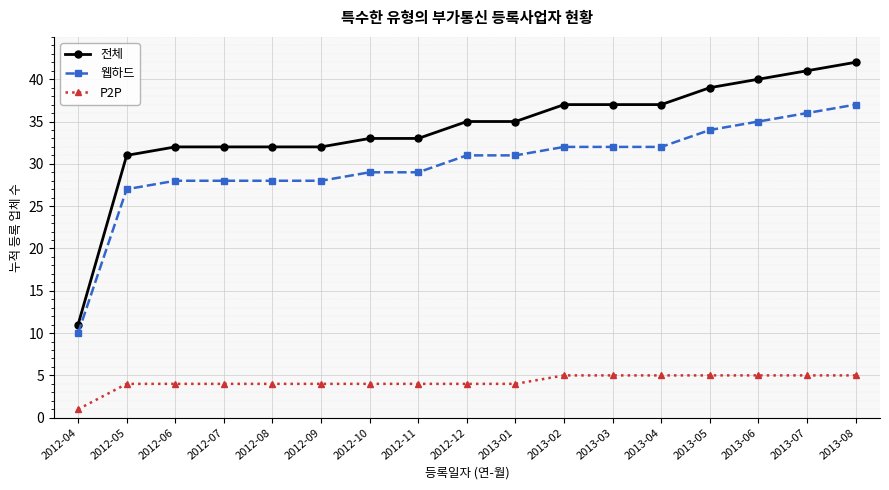

What is the difference between the highest and lowest values at 2012-06?

28